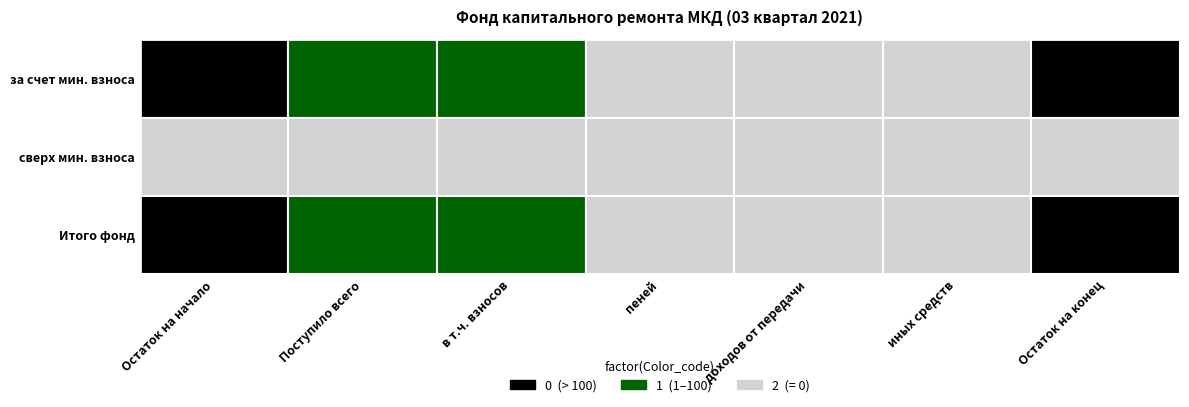

How many data points in за счет минимального взноса are above 35?

4